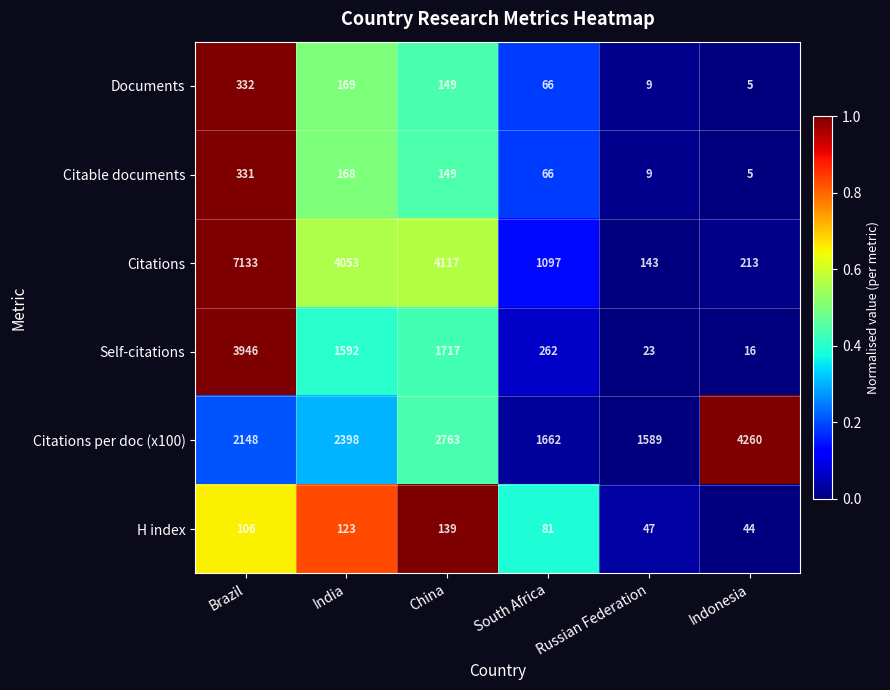

What is the total value across all series at India?

8503